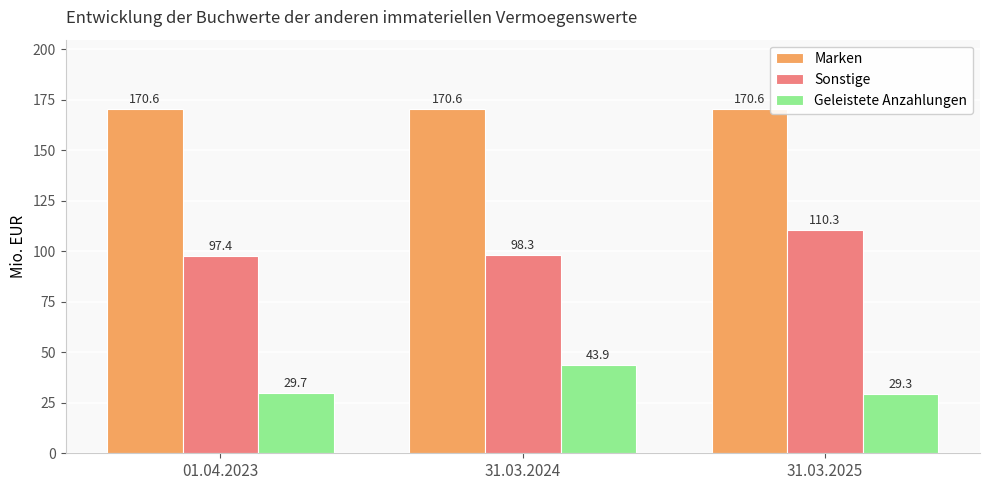

At 01.04.2023, list the series in order from largest to smallest.

Marken, Sonstige, Geleistete Anzahlungen